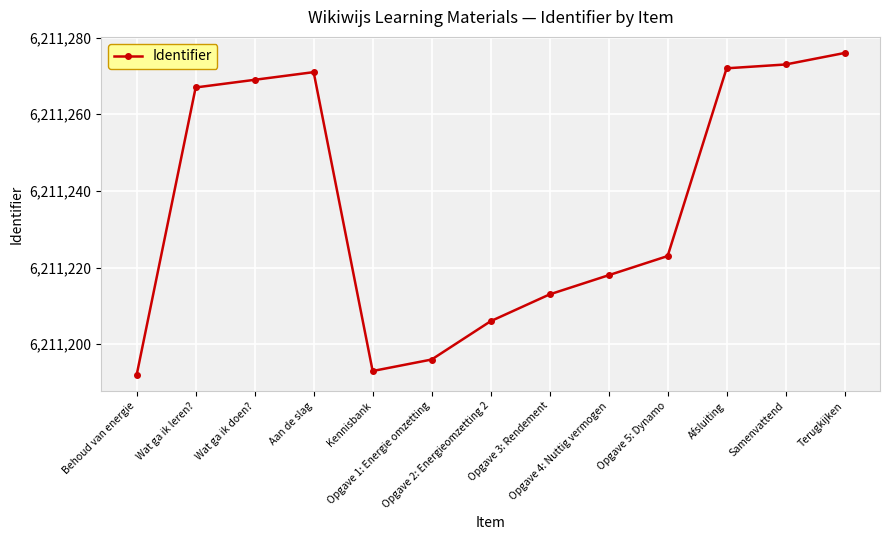

What is the smallest value displayed?

6211192